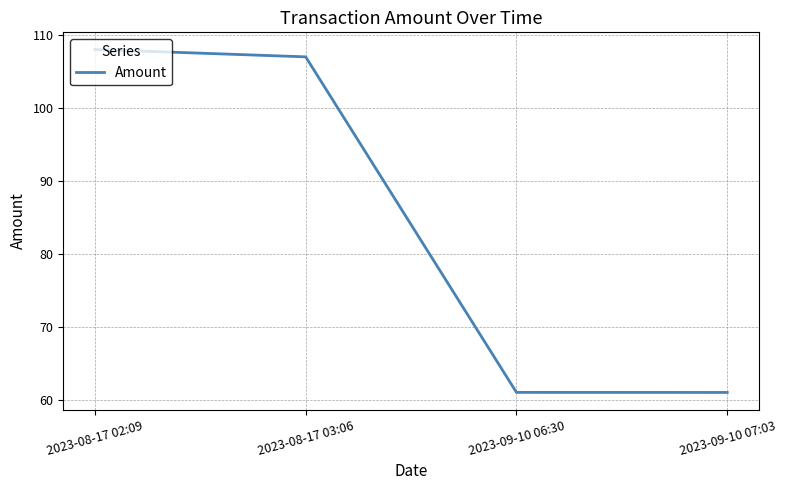

Is this an area chart (filled region under the line)?

No